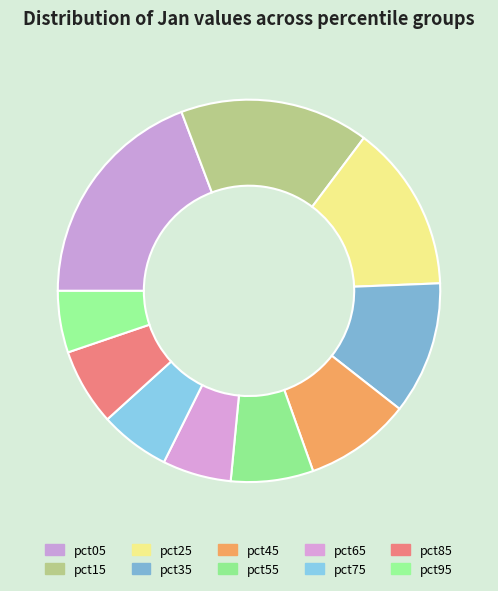

To the nearest percent, what is the combined percentage of pct15 and pct85?

23%